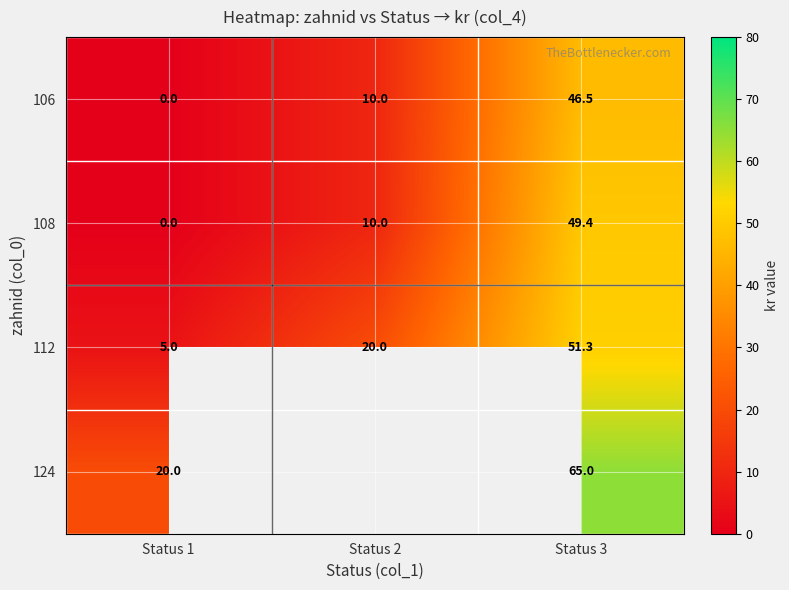

The value of 106 at Status 3 is 46.5. True or false?

True